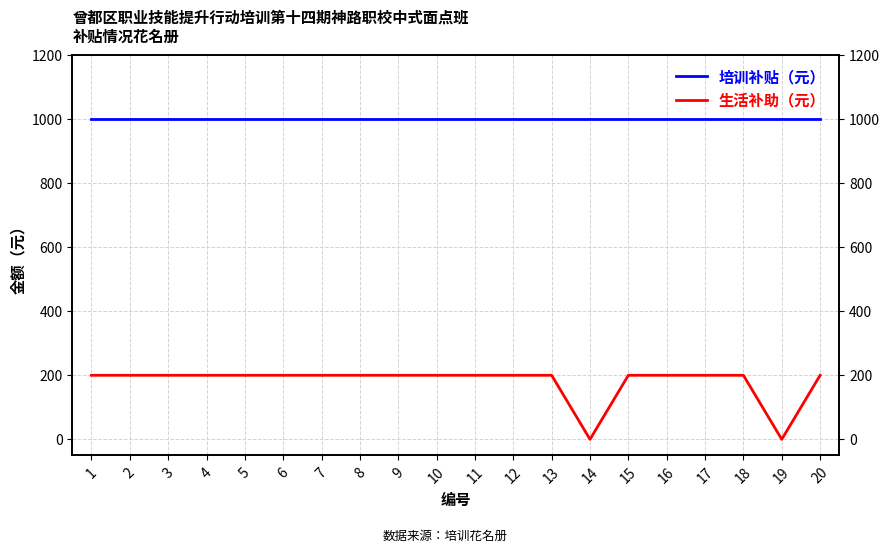

What is the greatest value displayed?

1000